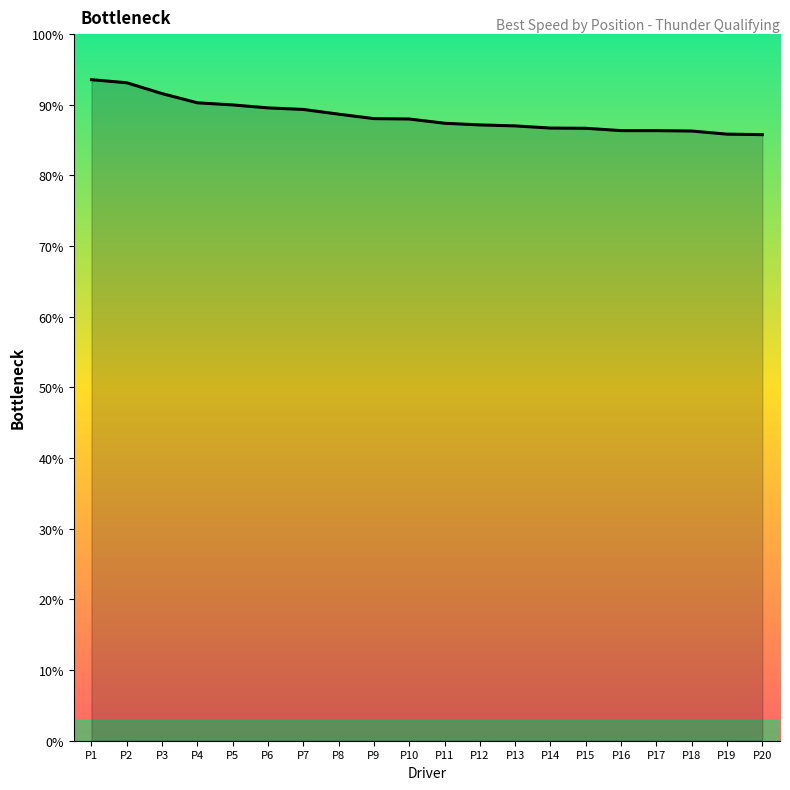

Between P1 and P16, which is larger?

P1